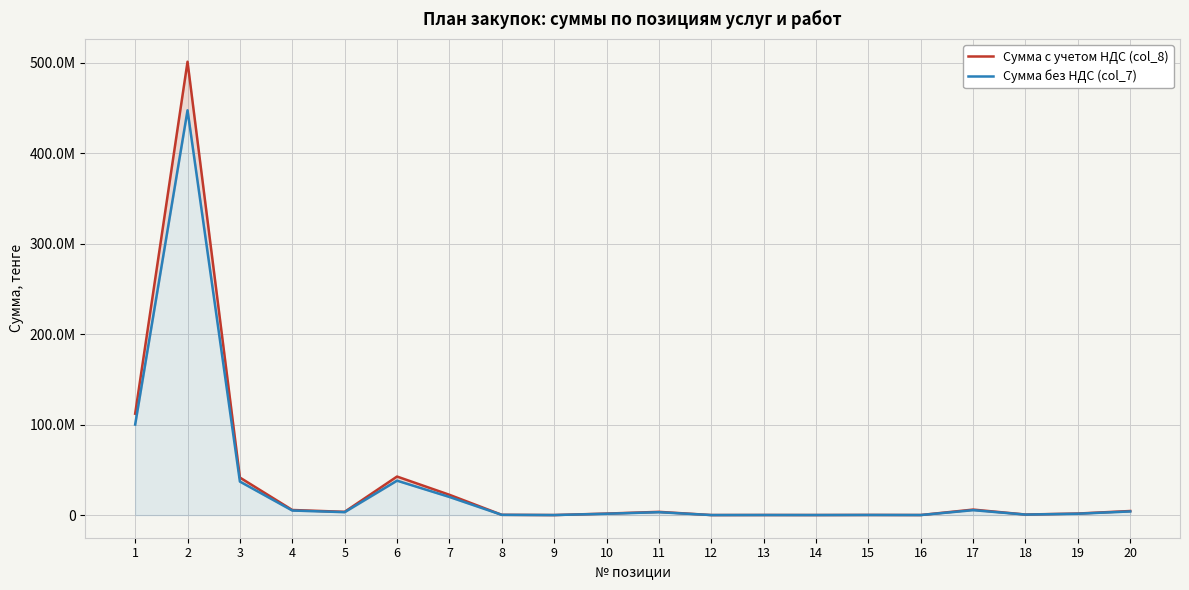

At which label does Сумма с учетом НДС (col_8) reach its peak?

2